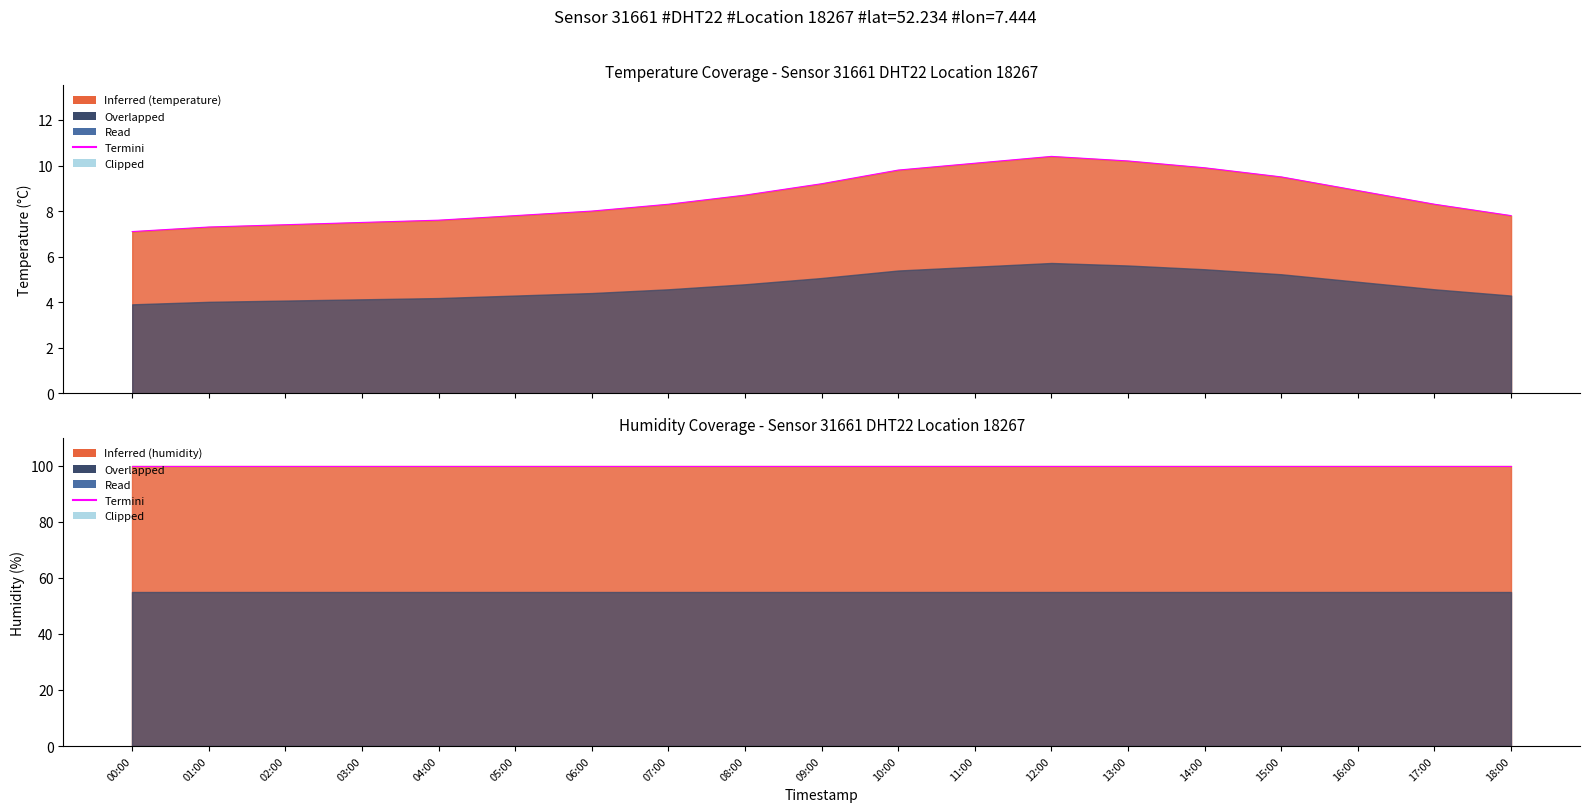

What is the value of the 1st point from the left?

7.1